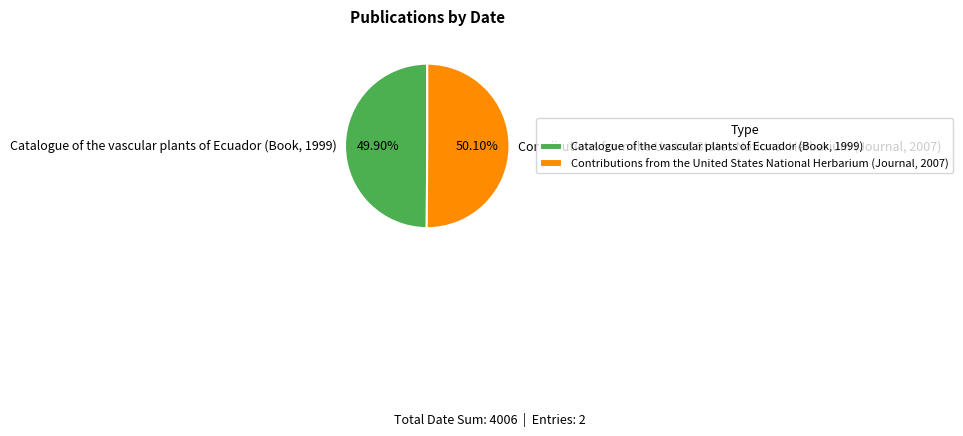

Rank the categories by value from lowest to highest.

Catalogue of the vascular plants of Ecuador (Book, 1999), Contributions from the United States National Herbarium (Journal, 2007)